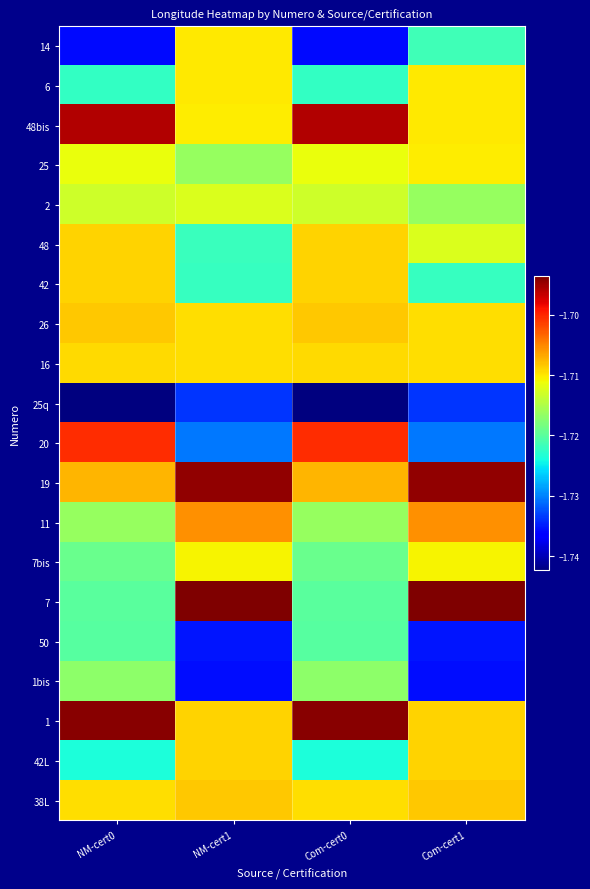

List the series in order of their peak value, highest first.

7, 1, 19, 48bis, 20, 11, 26, 38L, 42, 42L, 48, 16, 14, 6, 25, 7bis, 2, 1bis, 50, 25q